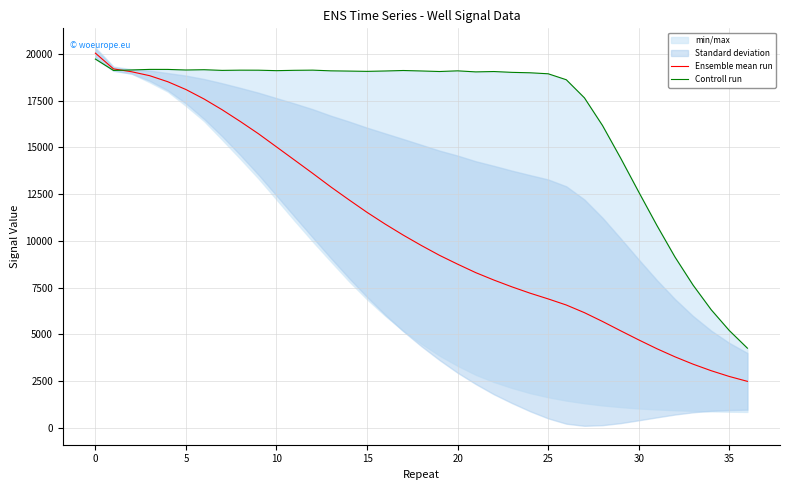

Read the Ensemble mean run value at 29.

5194.8